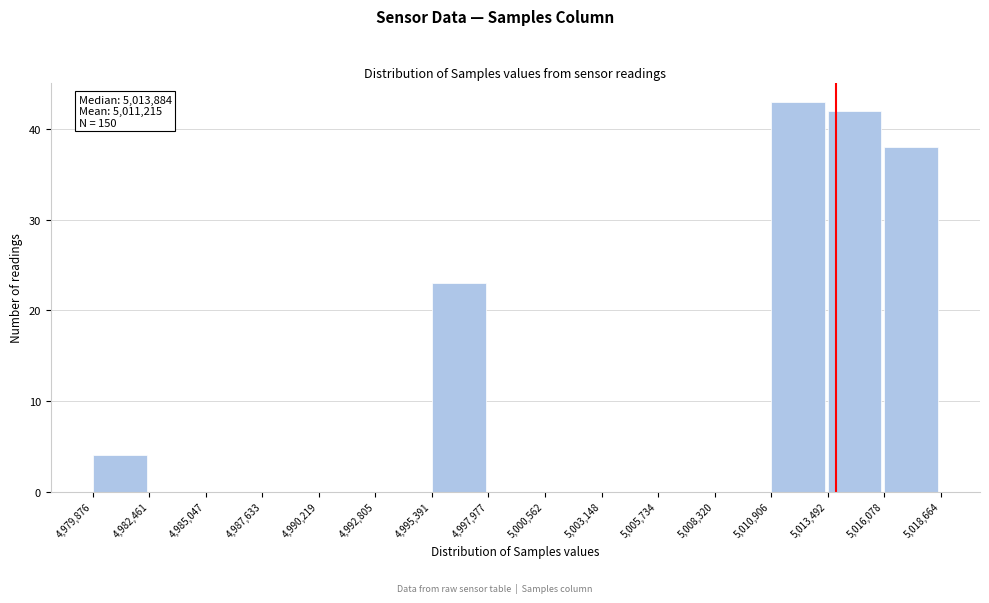

Over which range of the x-axis is the bar tallest?

5,010,906 to 5,013,492